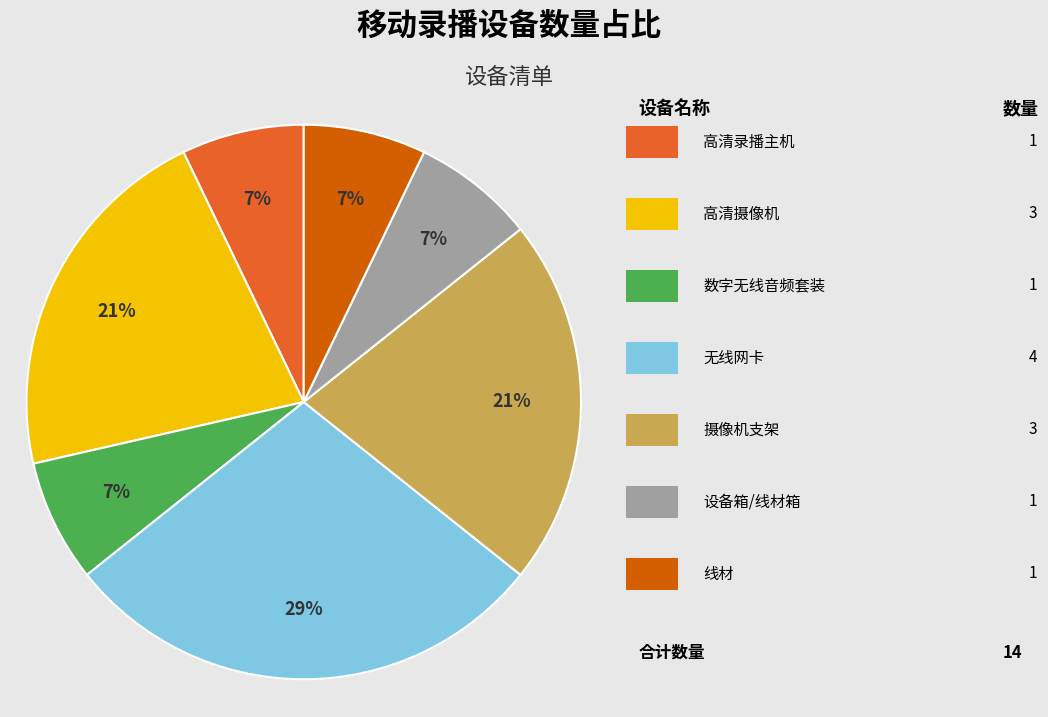

Is there any slice that represents more than half of the pie?

No